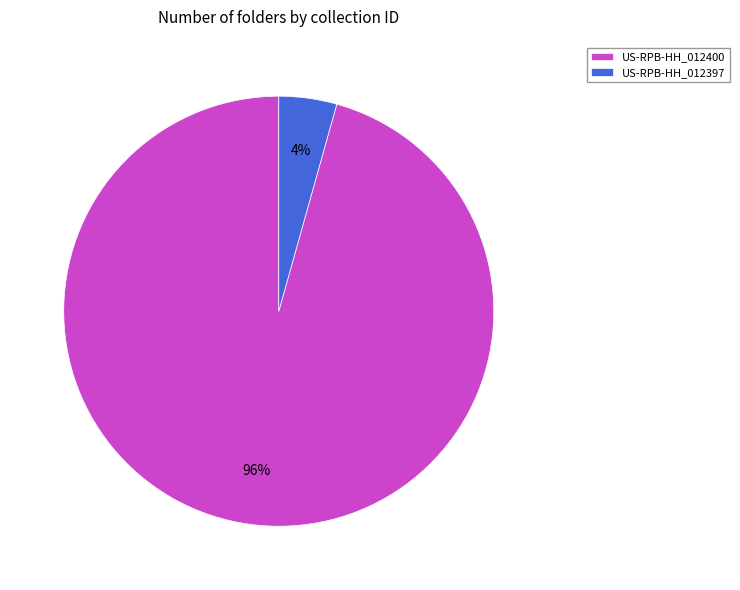

Is there any slice that represents more than half of the pie?

Yes